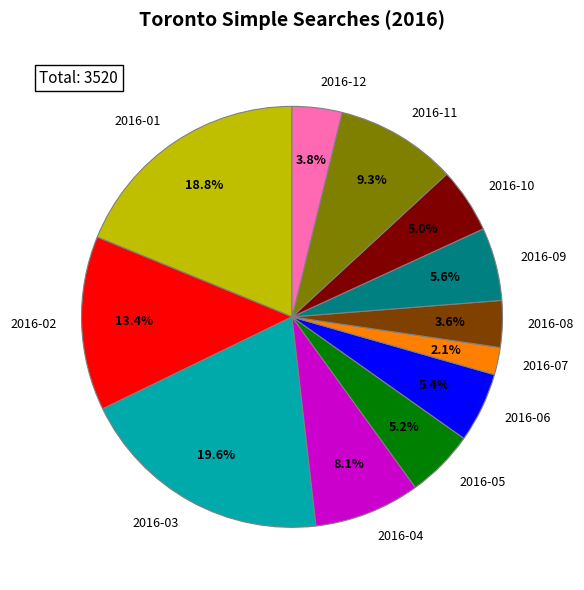

What is the largest slice in the pie chart?

2016-03